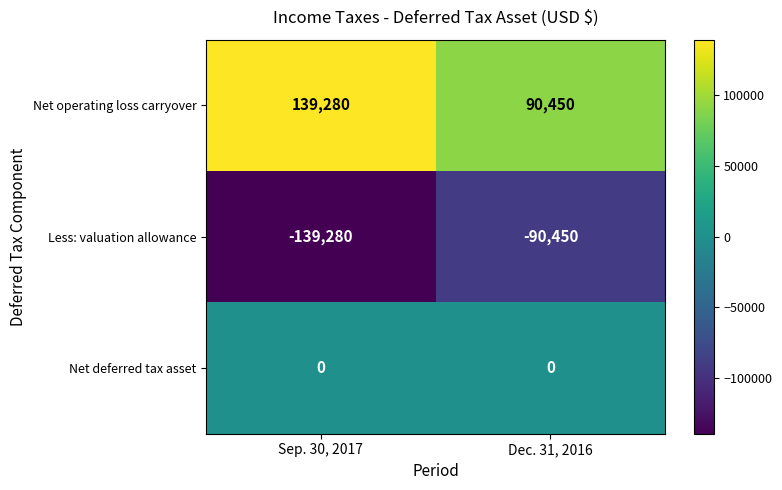

What is the spread (max minus min) of values at Sep. 30, 2017?

278560